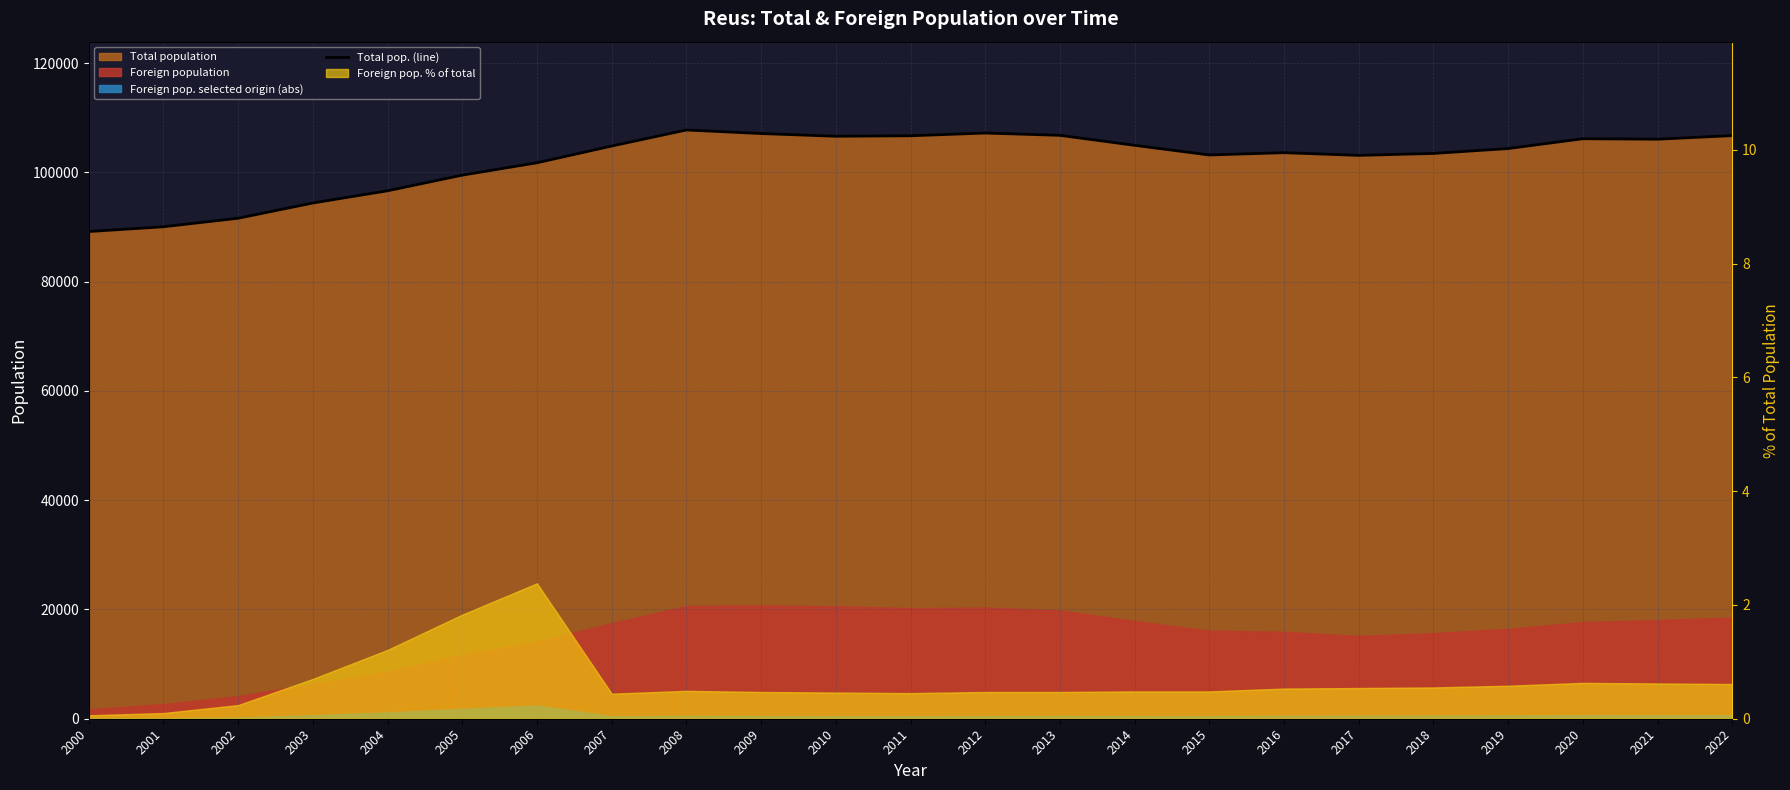

True or false: the data has more than 1 interior local peaks.

True